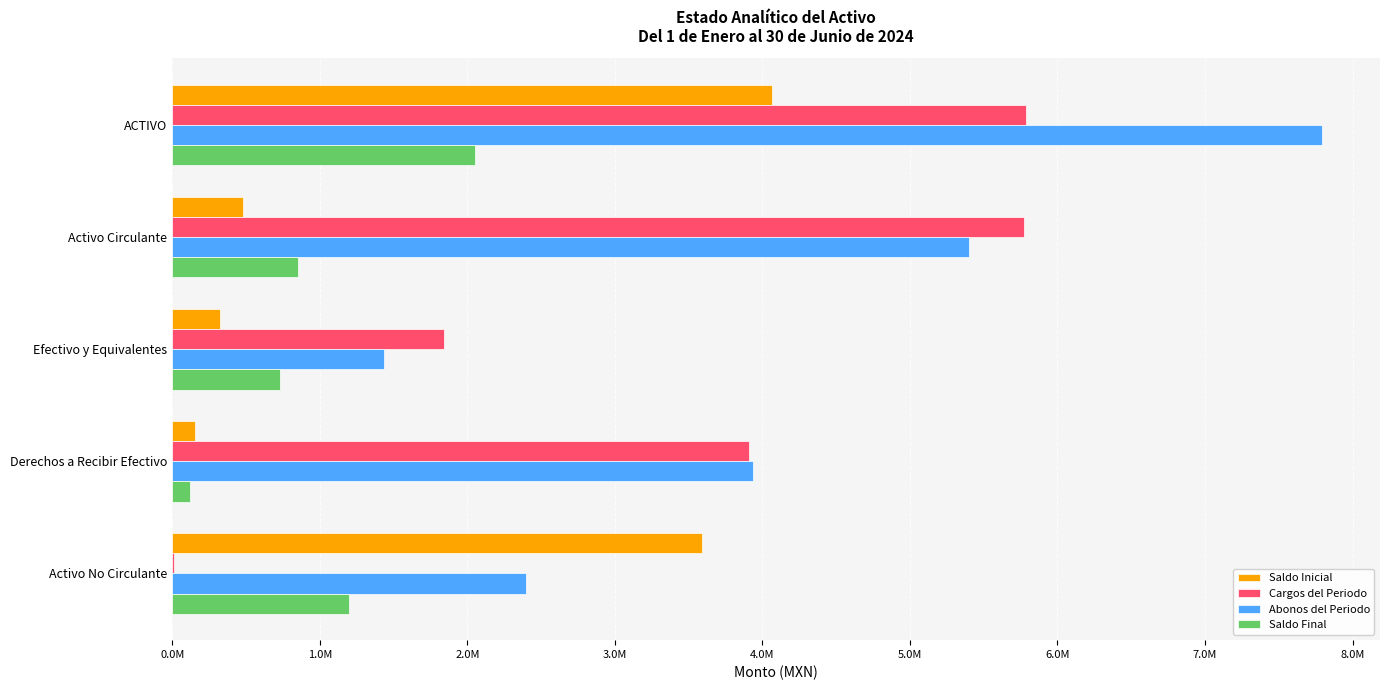

Which label corresponds to the largest value in the chart?

ACTIVO